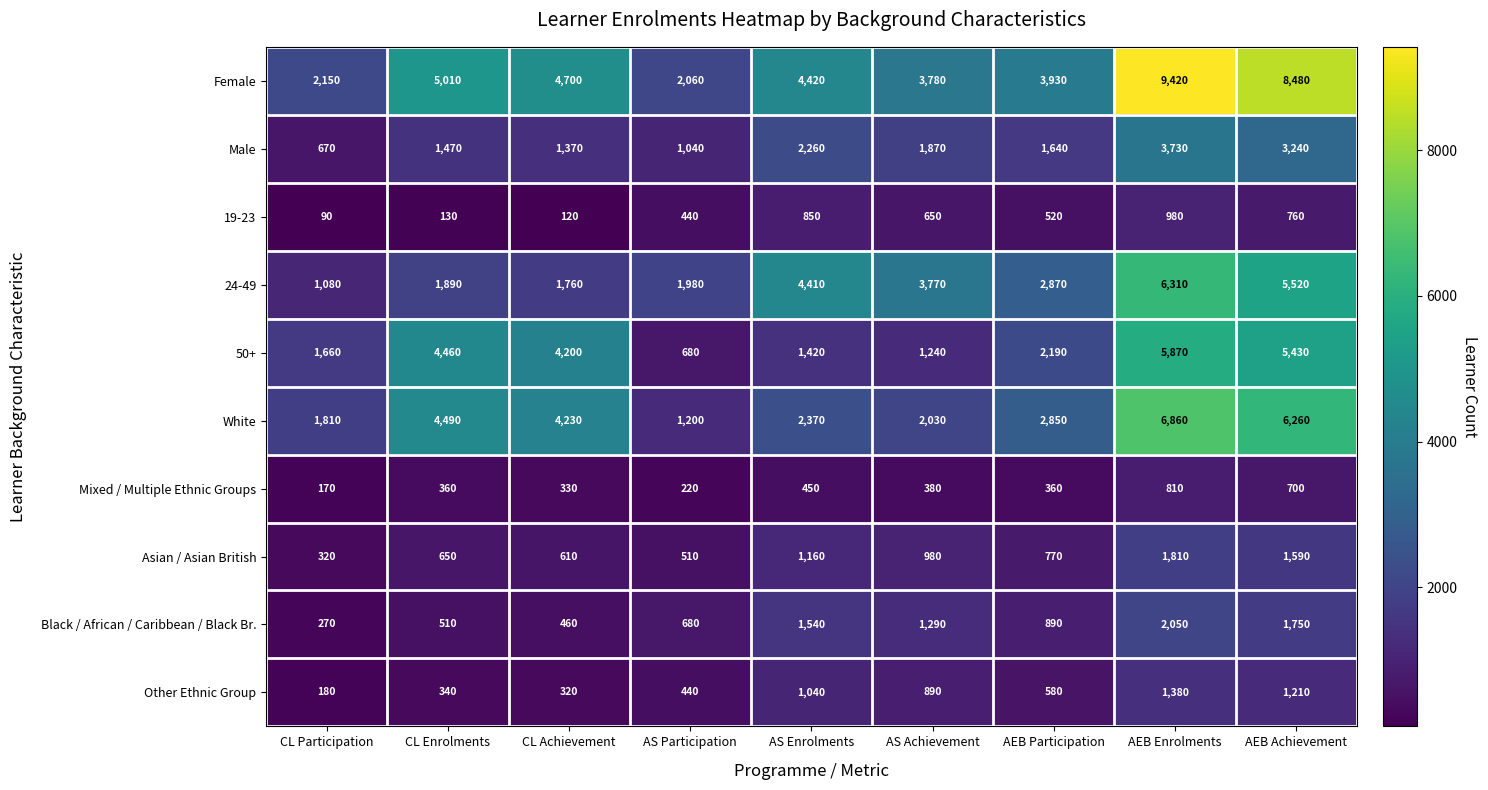

What value does the 24-49 series have at CL Achievement, to the nearest 100?

1800